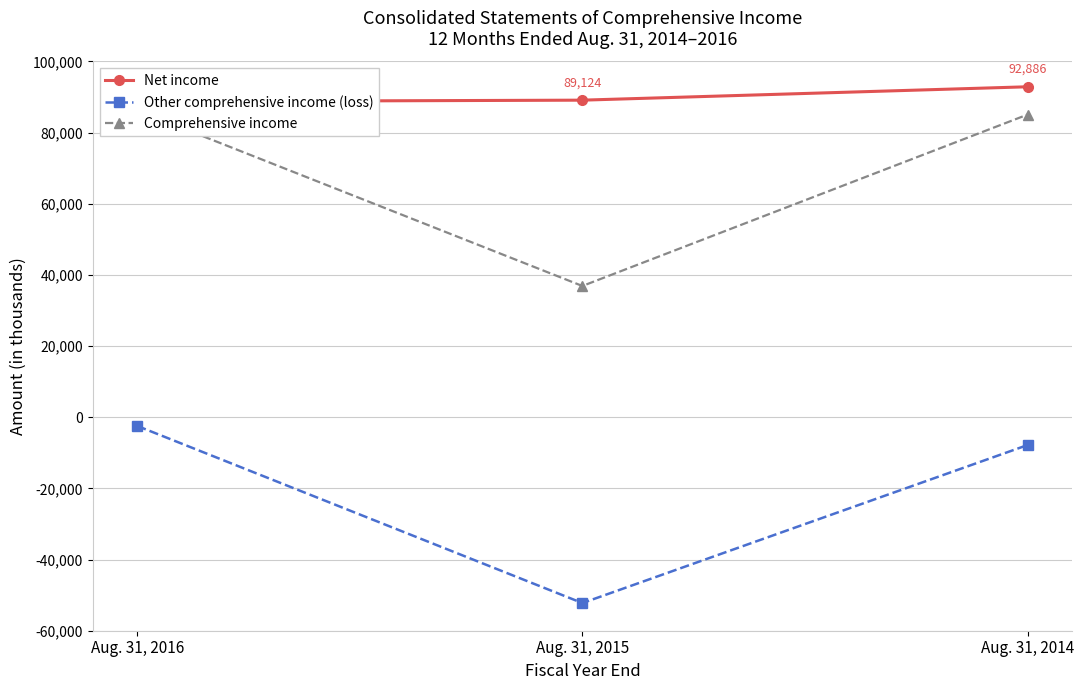

What is the sum of the Comprehensive income values at Aug. 31, 2015 and Aug. 31, 2014?

121973